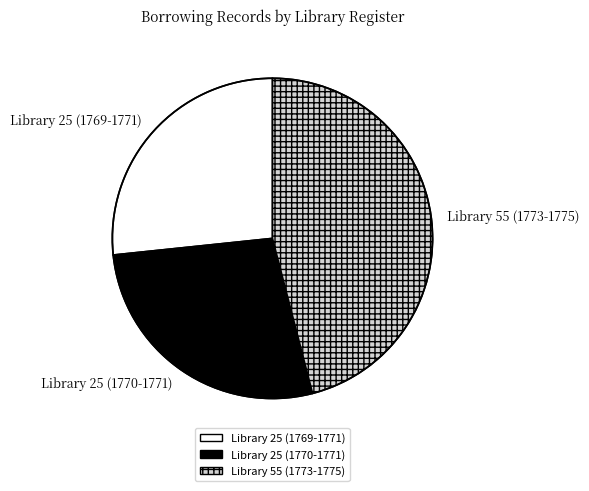

Between Library 55 (1773-1775) and Library 25 (1769-1771), which is larger?

Library 55 (1773-1775)